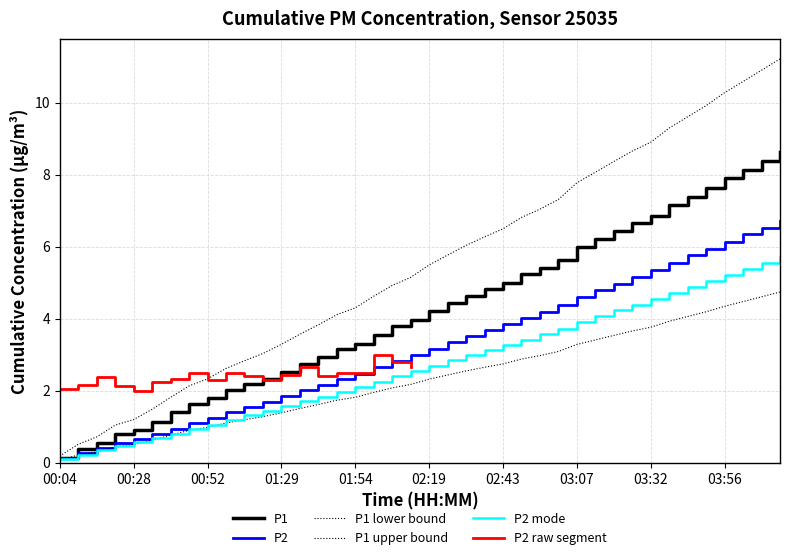

In P2, how many points are higher than both neighbors (excluding endpoints)?

0